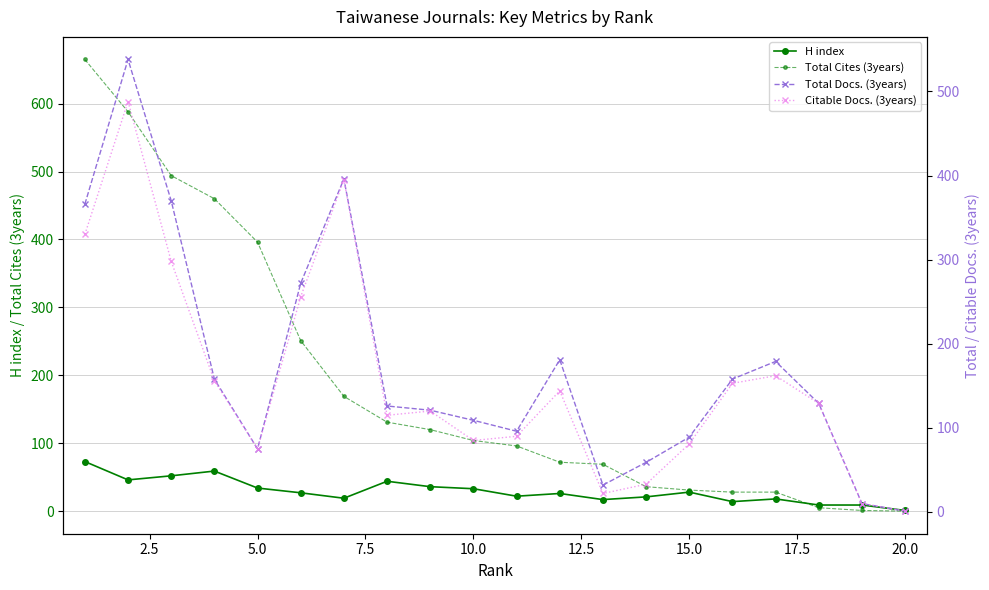

True or false: H index has more than 0 interior local peaks.

True